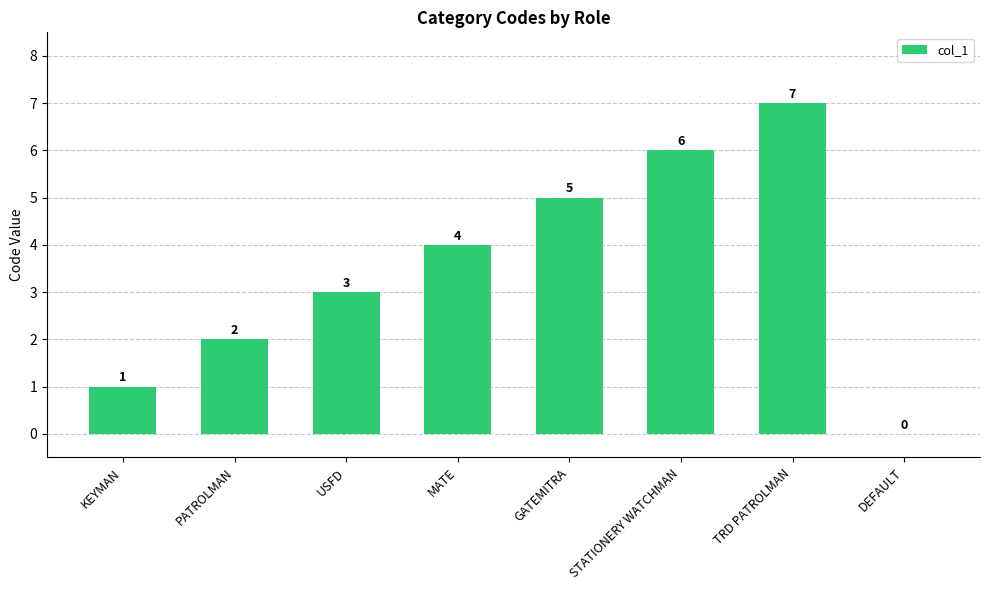

Reading left to right, list all the values displayed in this chart.

KEYMAN=1	PATROLMAN=2	USFD=3	MATE=4	GATEMITRA=5	STATIONERY WATCHMAN=6	TRD PATROLMAN=7	DEFAULT=0